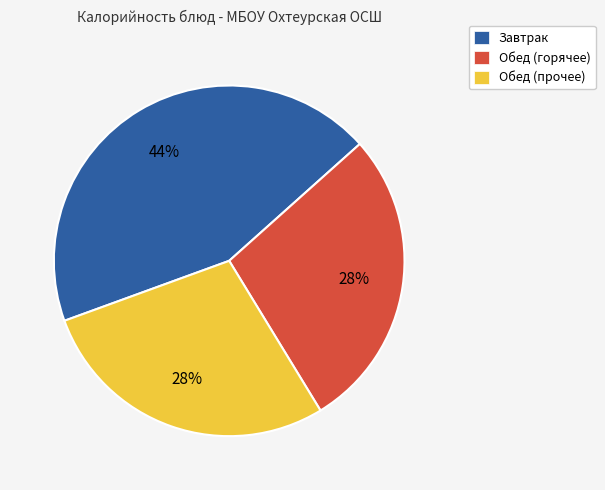

Which category has the biggest portion of the pie?

Завтрак